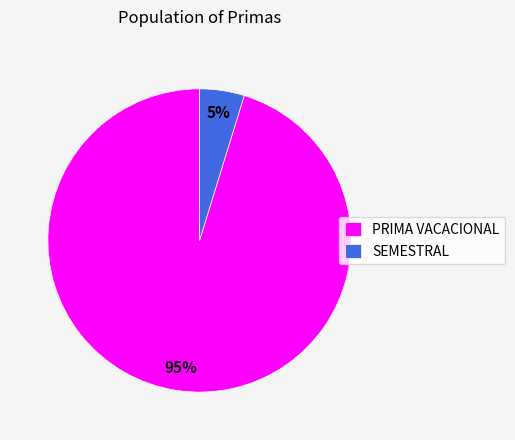

To the nearest percent, what is the combined percentage of SEMESTRAL and PRIMA VACACIONAL?

100%